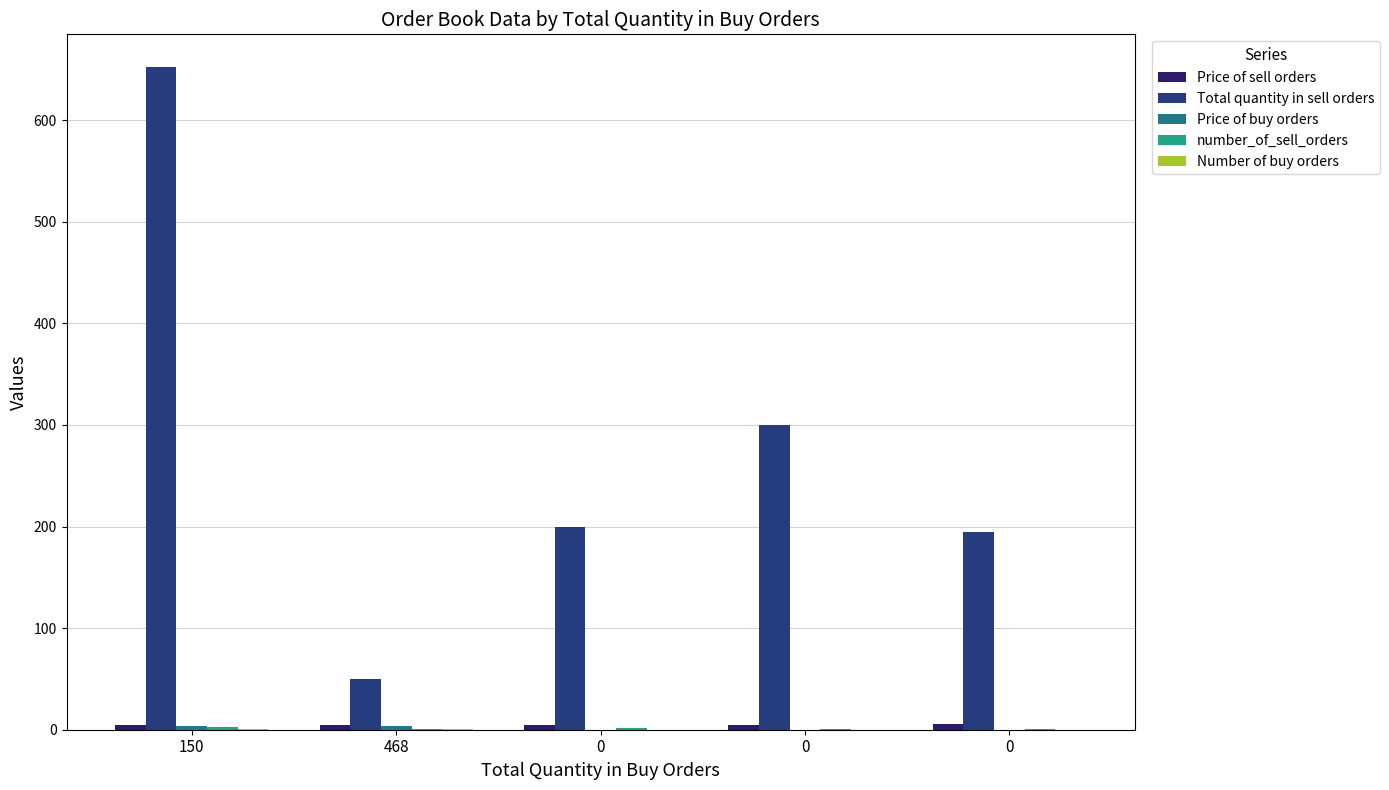

What is the difference between the maximum and second lowest values in the Number of buy orders series?

1.0